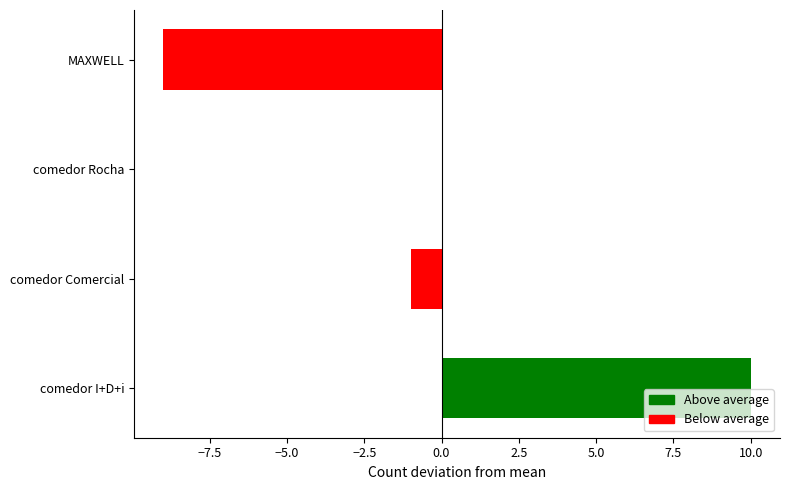

Which category has the highest value across all series?

comedor I+D+i